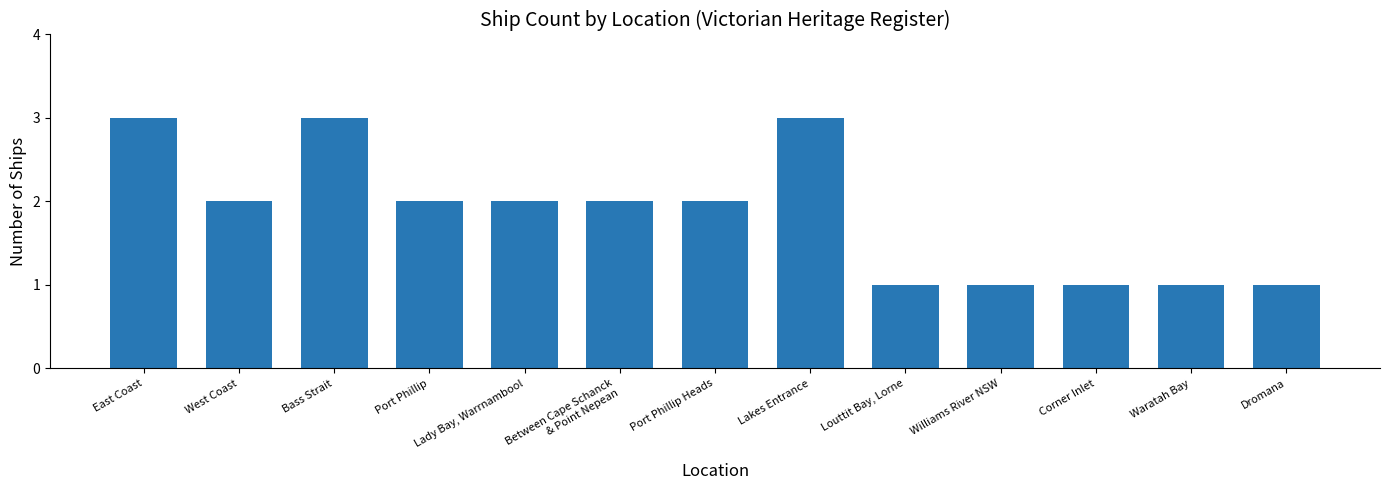

Reading right to left, extract all data points from this chart.

1	1	1	1	1	3	2	2	2	2	3	2	3